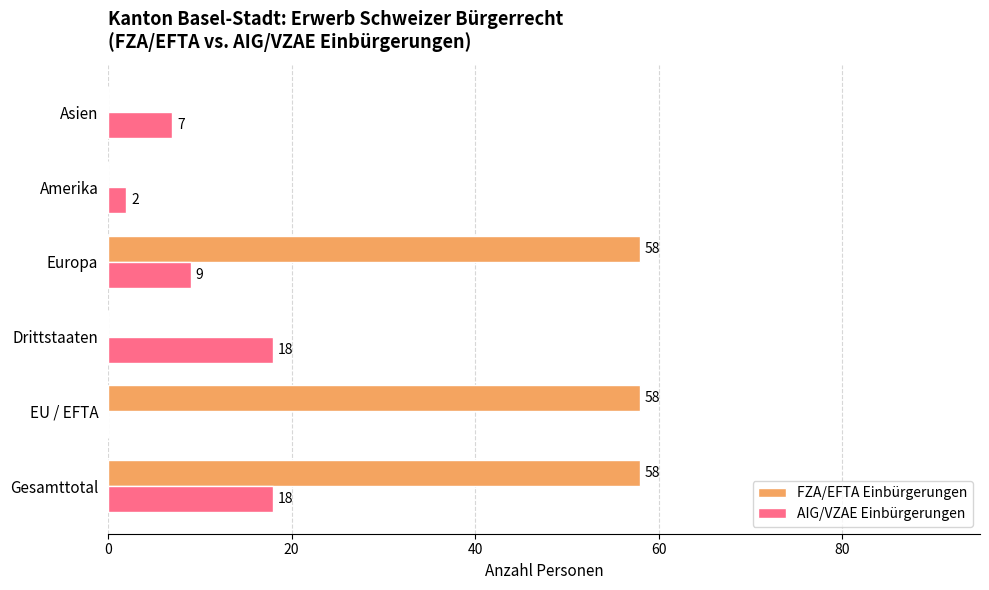

How many FZA/EFTA Einbürgerungen values are between 0 and 58?

6